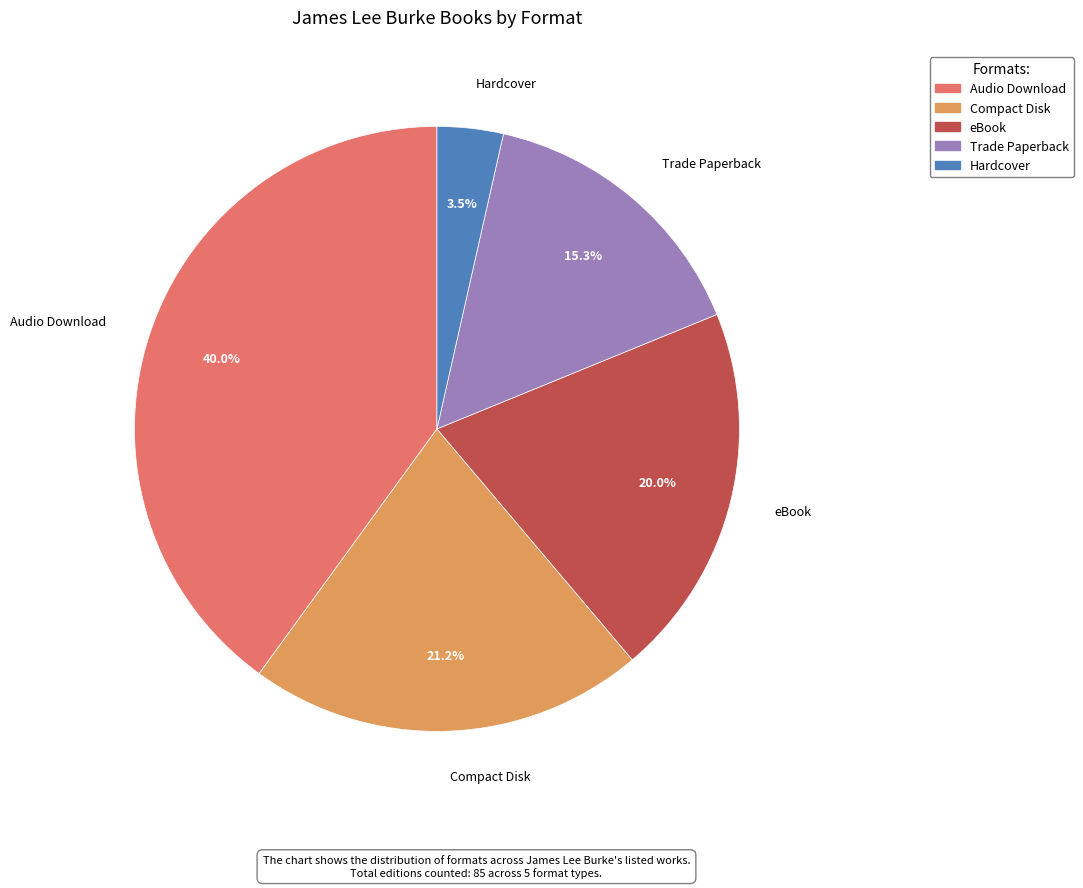

Count the number of slices in the pie.

5